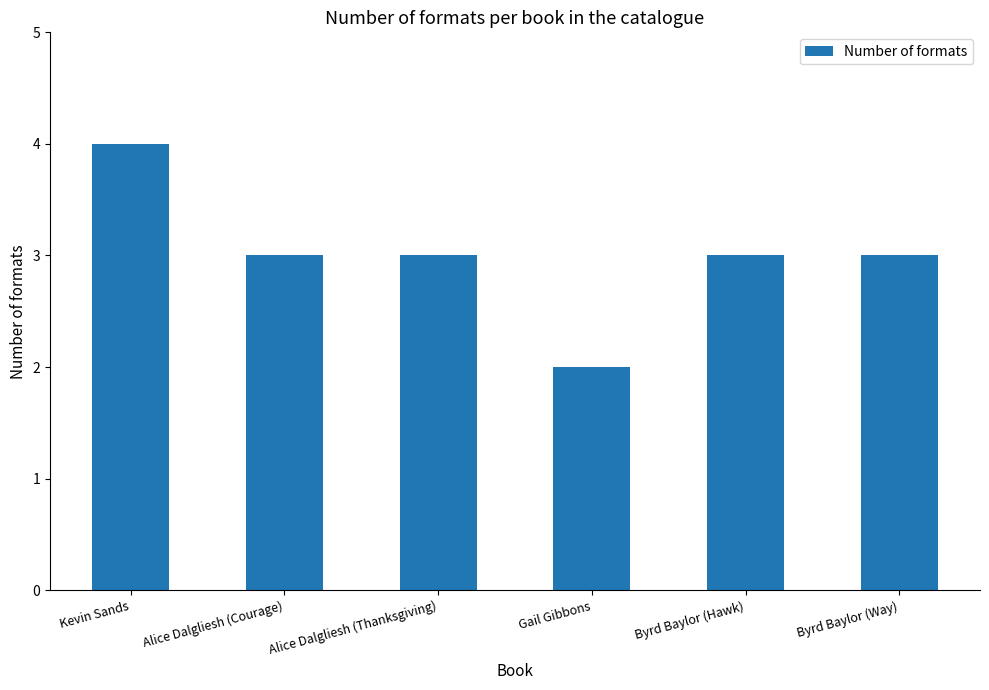

Reading left to right, list all the values displayed in this chart.

4	3	3	2	3	3